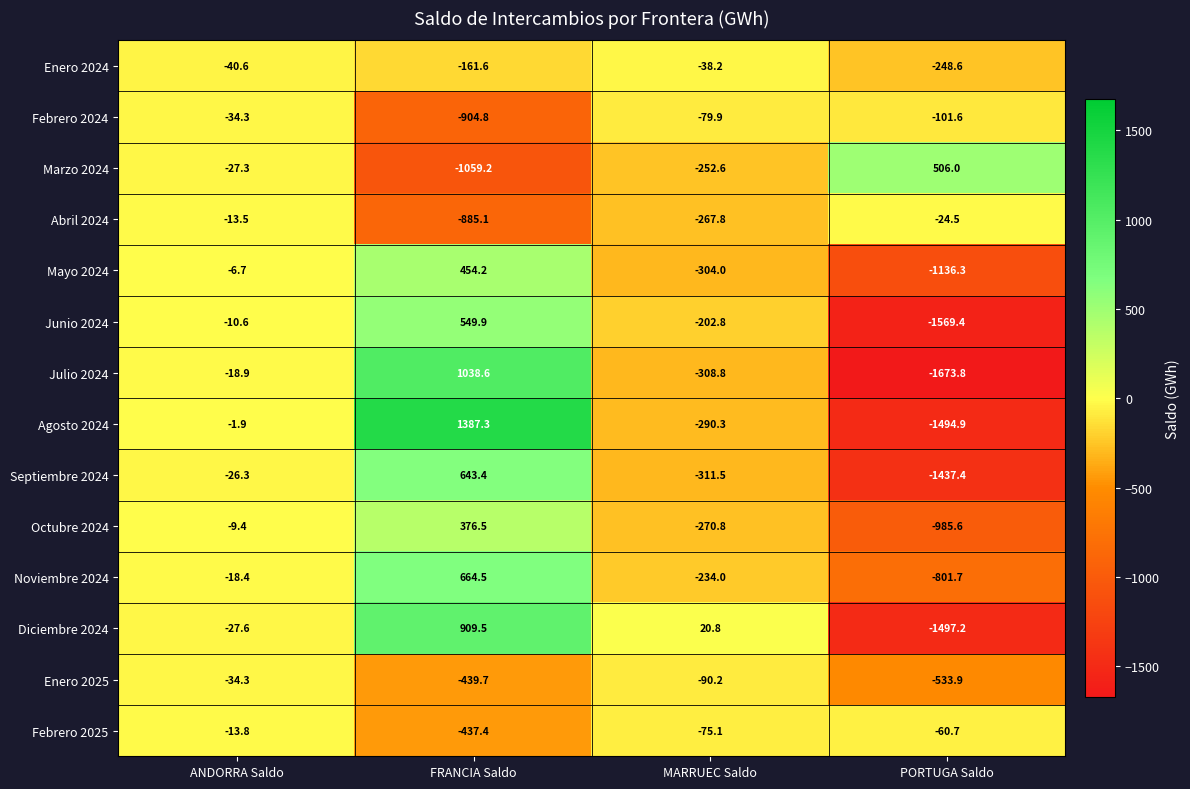

At which category is the sum across all series the highest?

FRANCIA Saldo